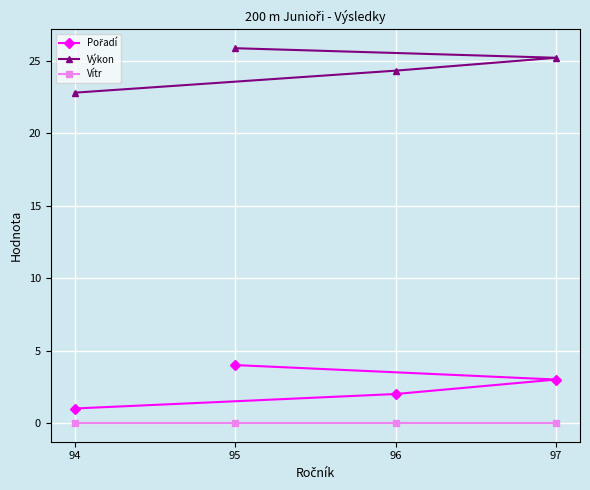

Between 94 and 97, which series saw the biggest shift?

Výkon